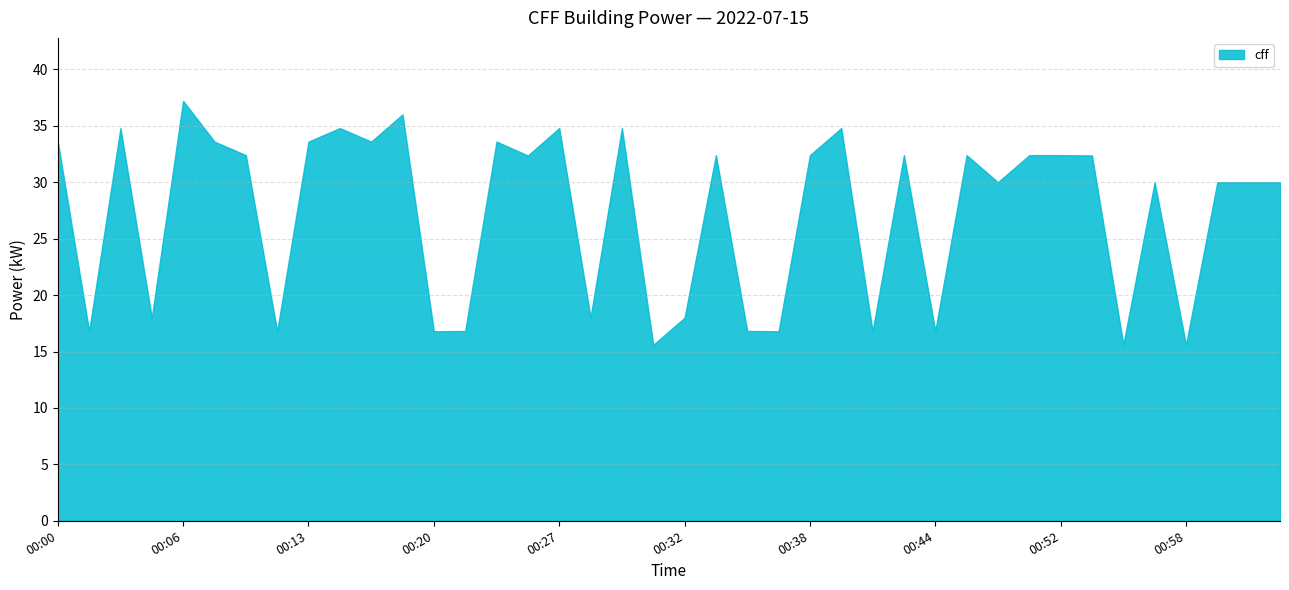

What position from the right is 00:57?

5